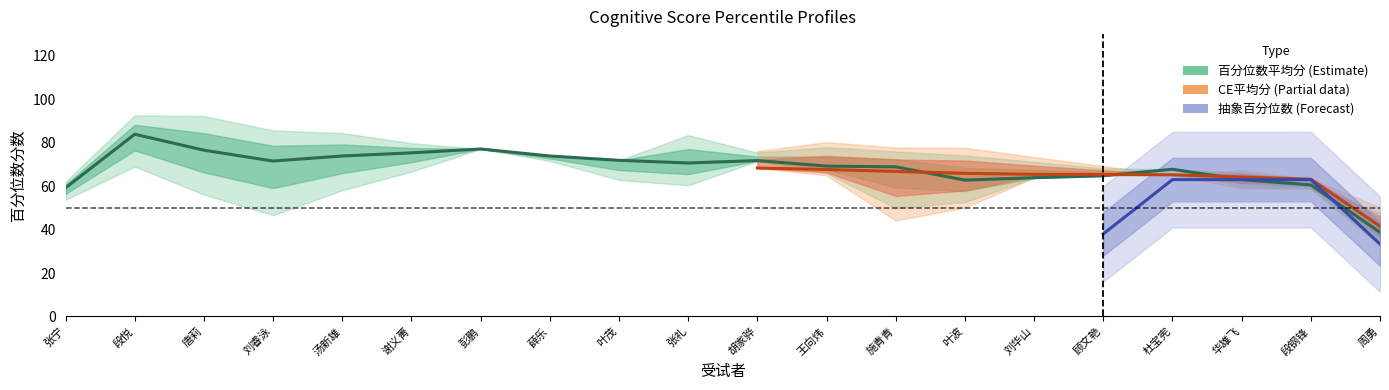

Between 张礼 and 唐莉, which is larger?

唐莉